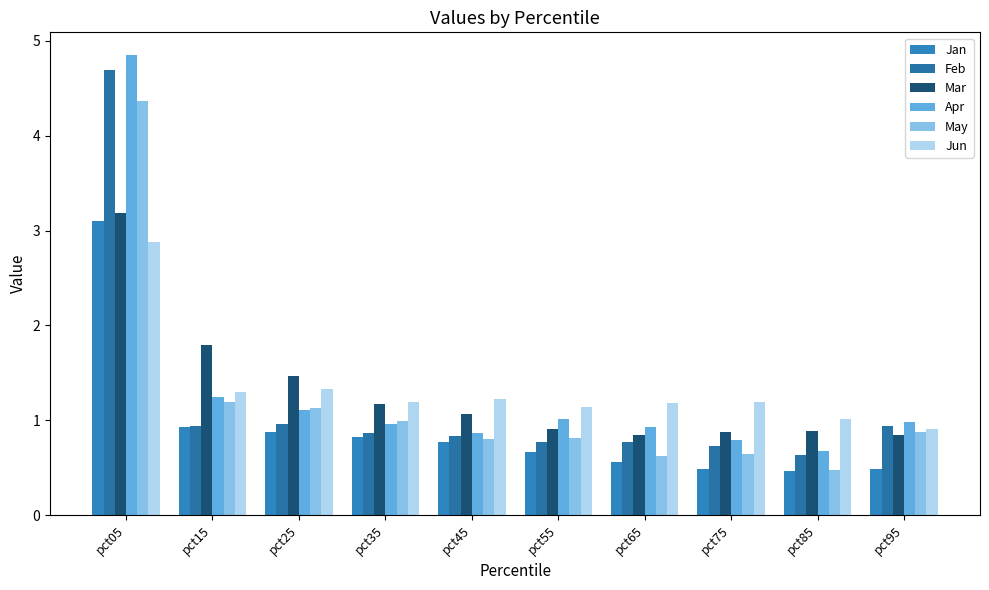

Read the May value at pct25.

1.1